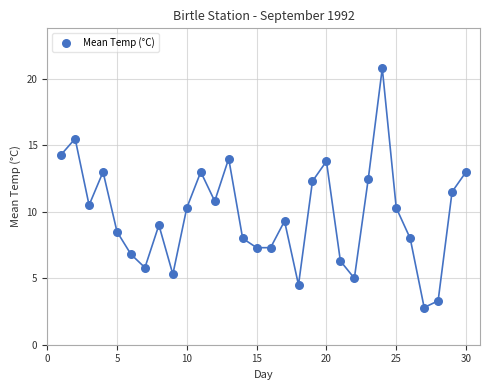

What is the range of Y values (max minus min)?

18.0